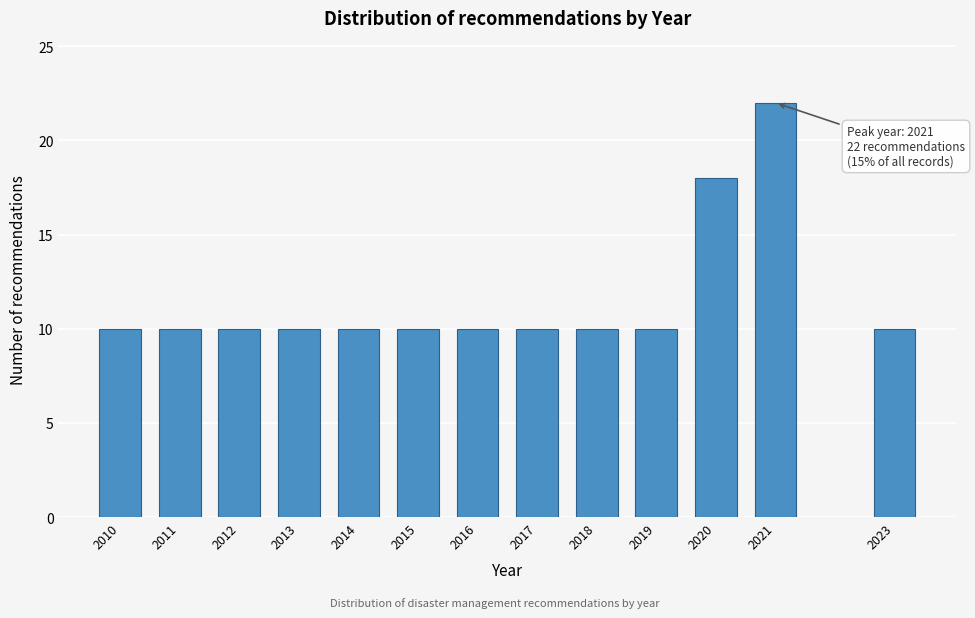

Reading right to left, what are all the values shown in this chart?

2023=10	2021=22	2020=18	2019=10	2018=10	2017=10	2016=10	2015=10	2014=10	2013=10	2012=10	2011=10	2010=10